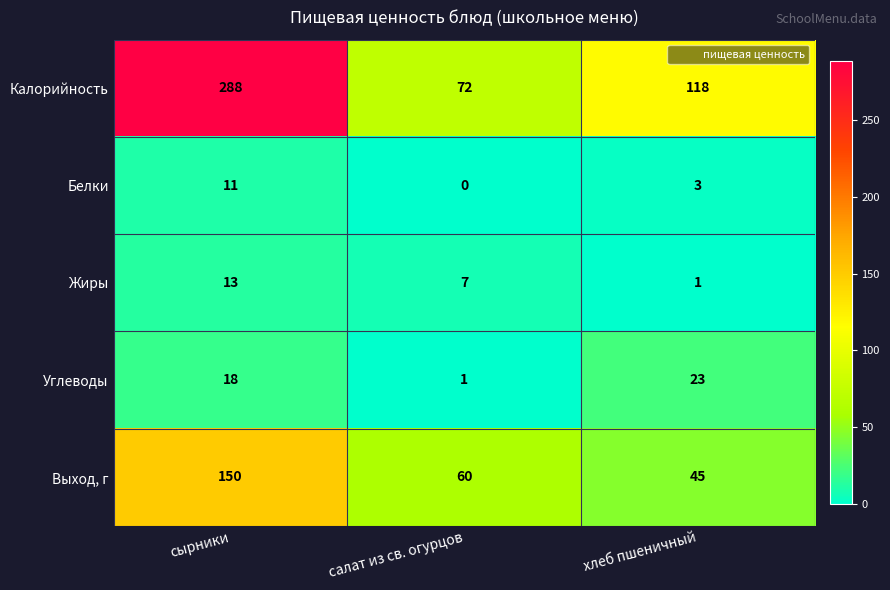

List the series in order of their peak value, highest first.

Калорийность, Выход, г, Углеводы, Жиры, Белки